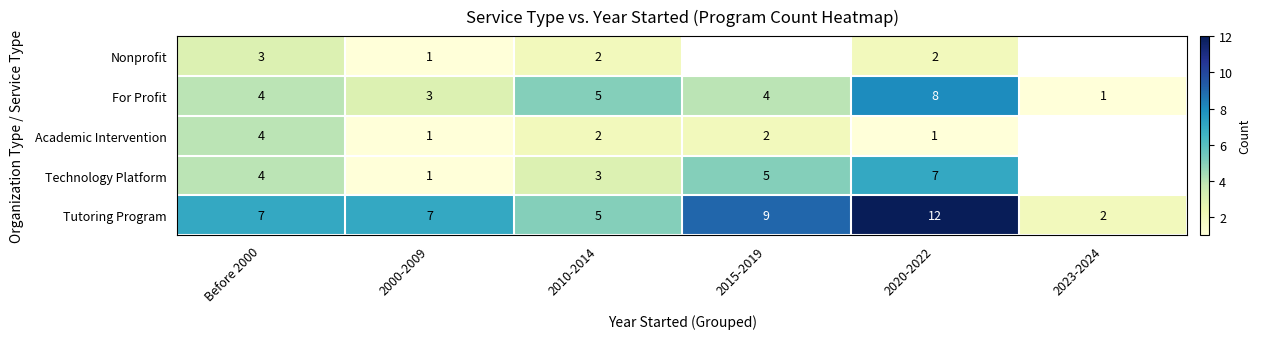

What value does the For Profit series have at 2020-2022?

8